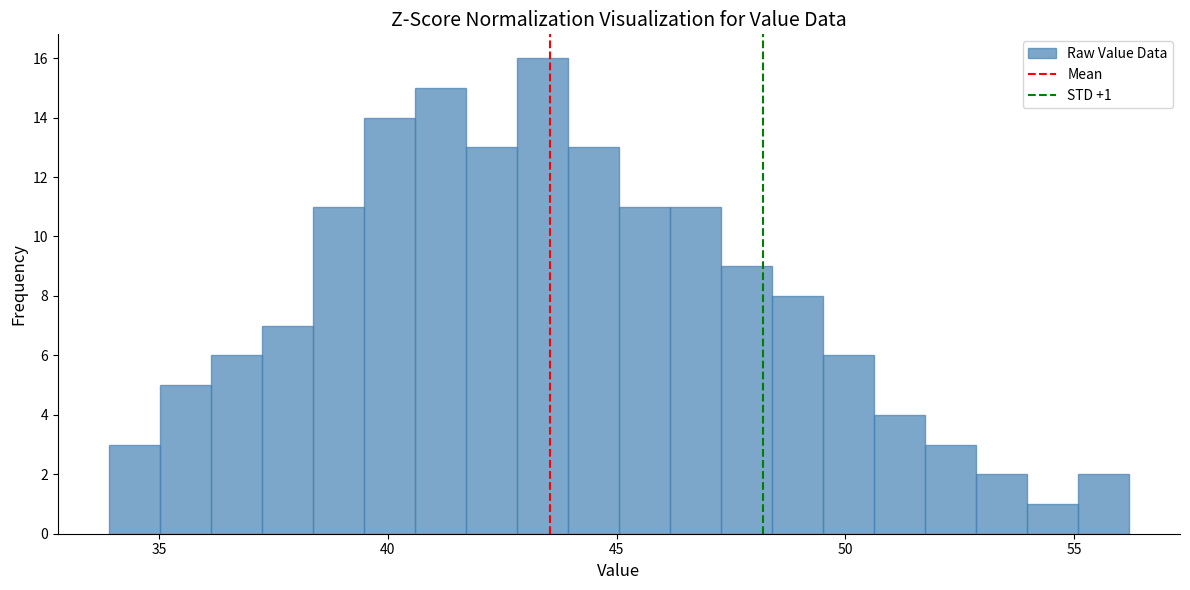

Read against the x-axis, roughly where is the centre of the tallest bar?

43.5